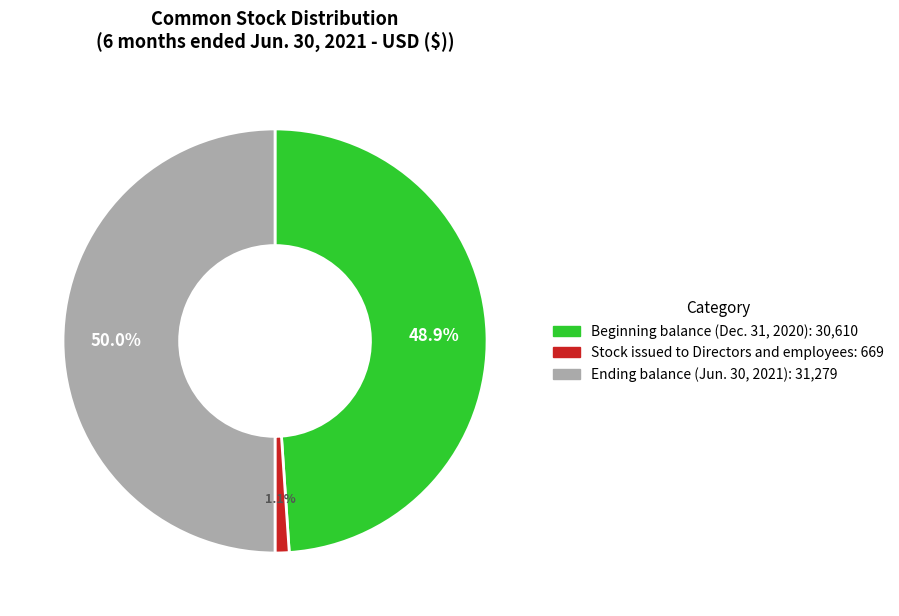

What portion of the pie excludes Ending balance (Jun. 30, 2021)?

50.0%